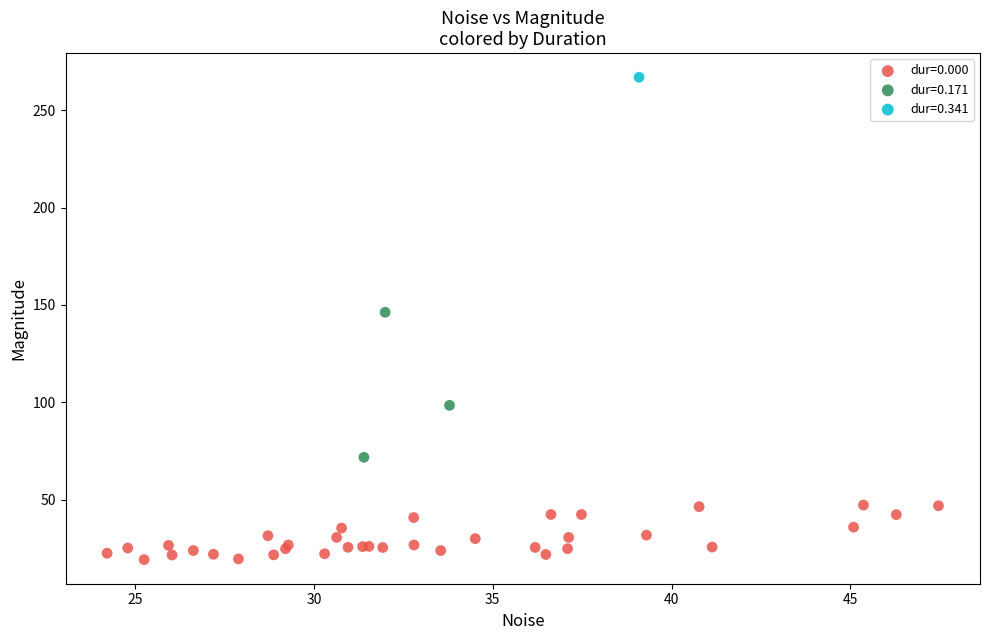

What are all the series names shown in the legend?

dur=0.000, dur=0.171, dur=0.341